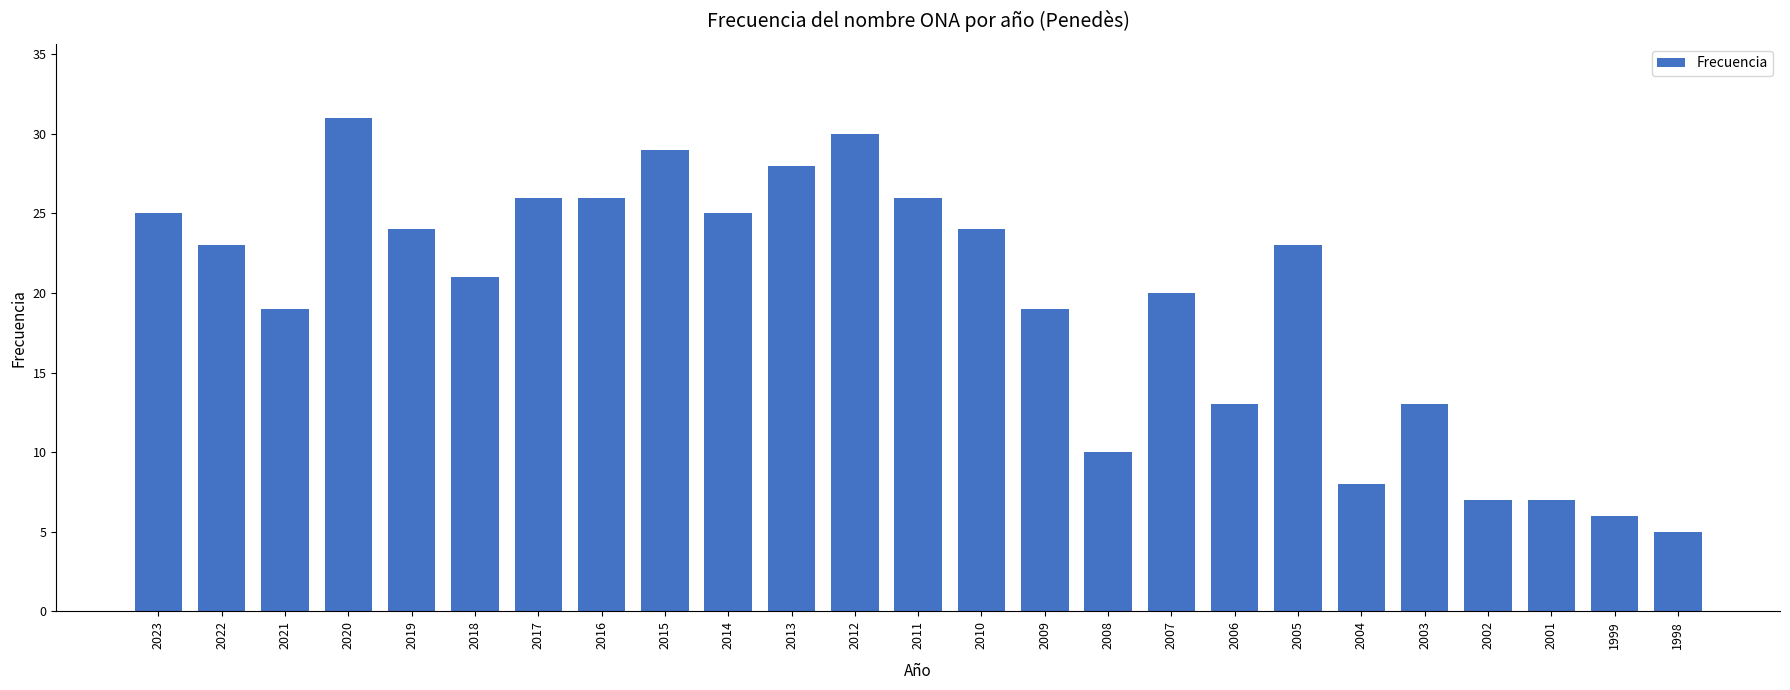

What is the greatest value displayed?

31